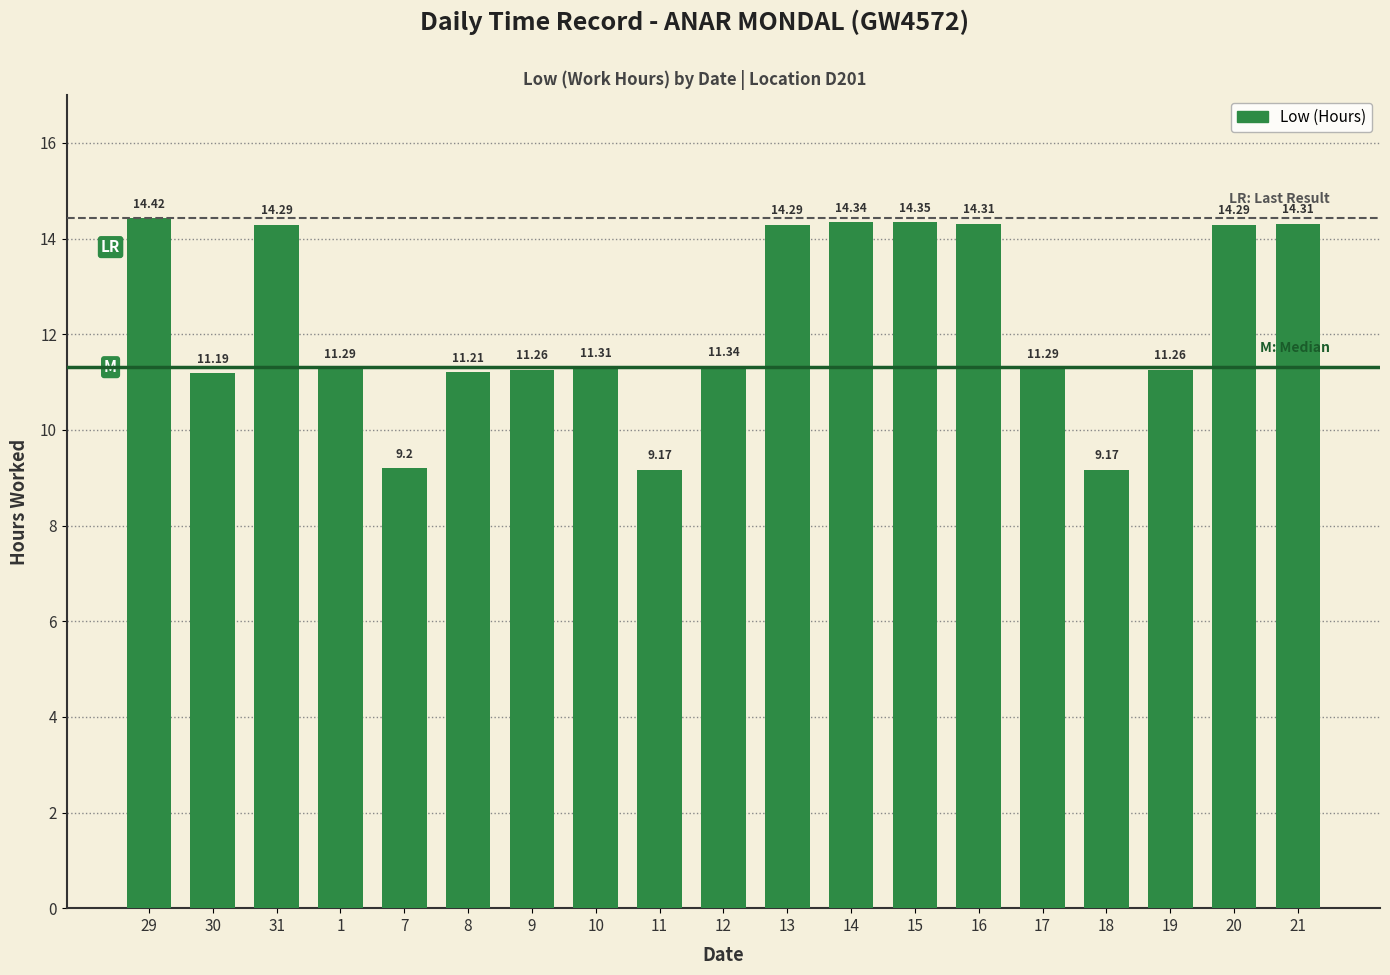

How many data points are above 11?

16